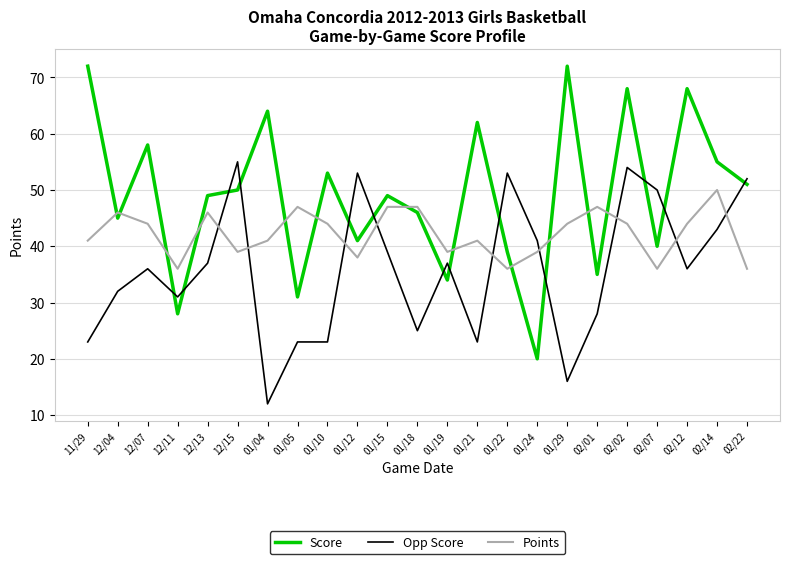

Where is the first local maximum for Opp Score?

12/07